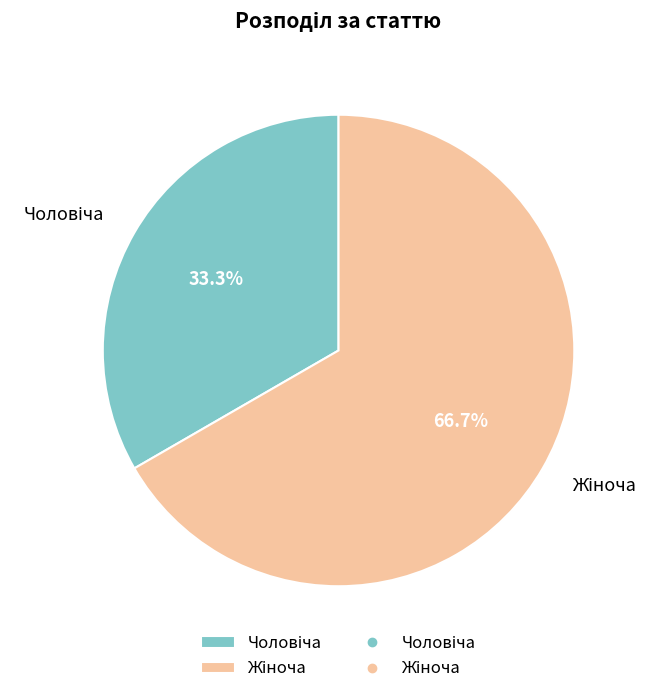

Is there any slice that represents more than half of the pie?

Yes